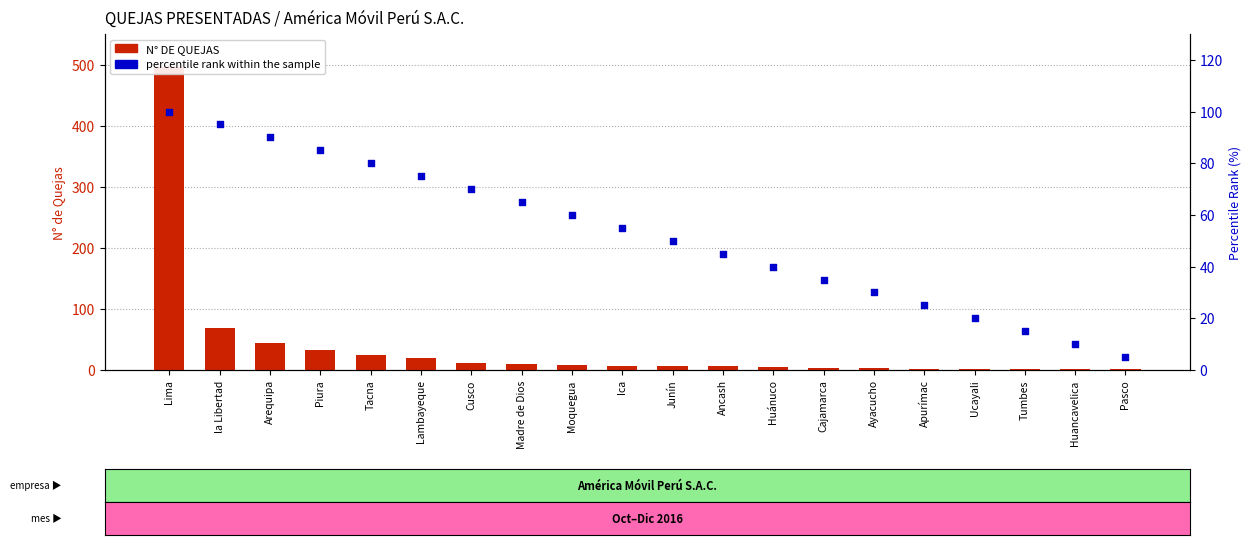

Is the value of percentile rank within the sample at Junín greater than the value of N° DE QUEJAS at Lima?

No